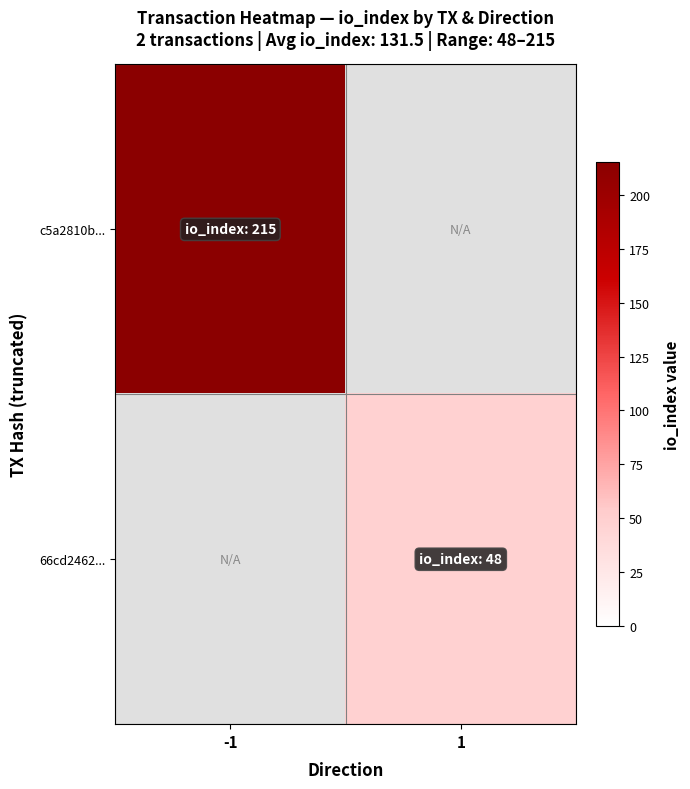

Rank the categories by c5a2810b... value from highest to lowest.

-1, 1